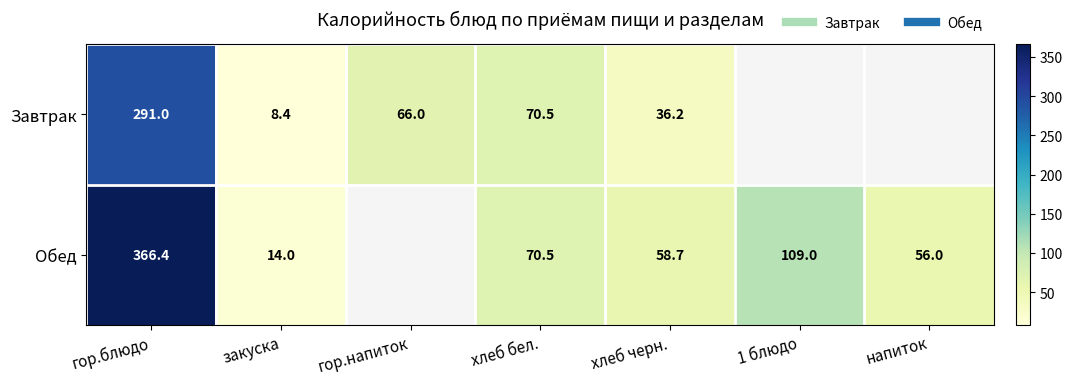

What is the highest value of the Обед series?

366.4